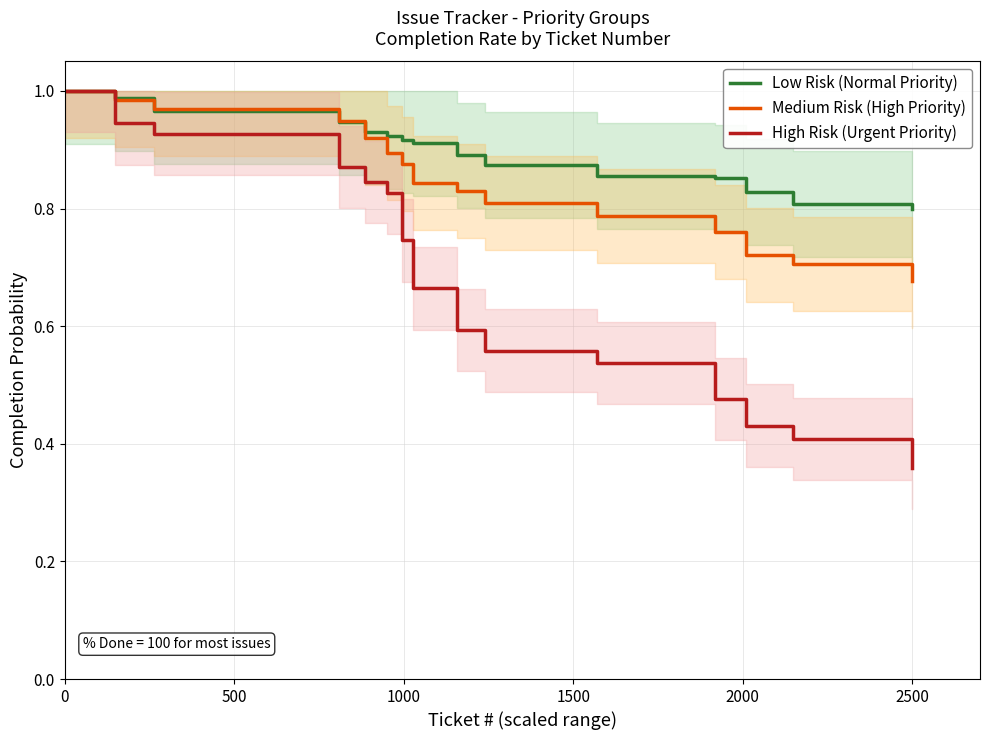

The Medium Risk (High Priority) series shows 1.6 at 0. True or false?

False